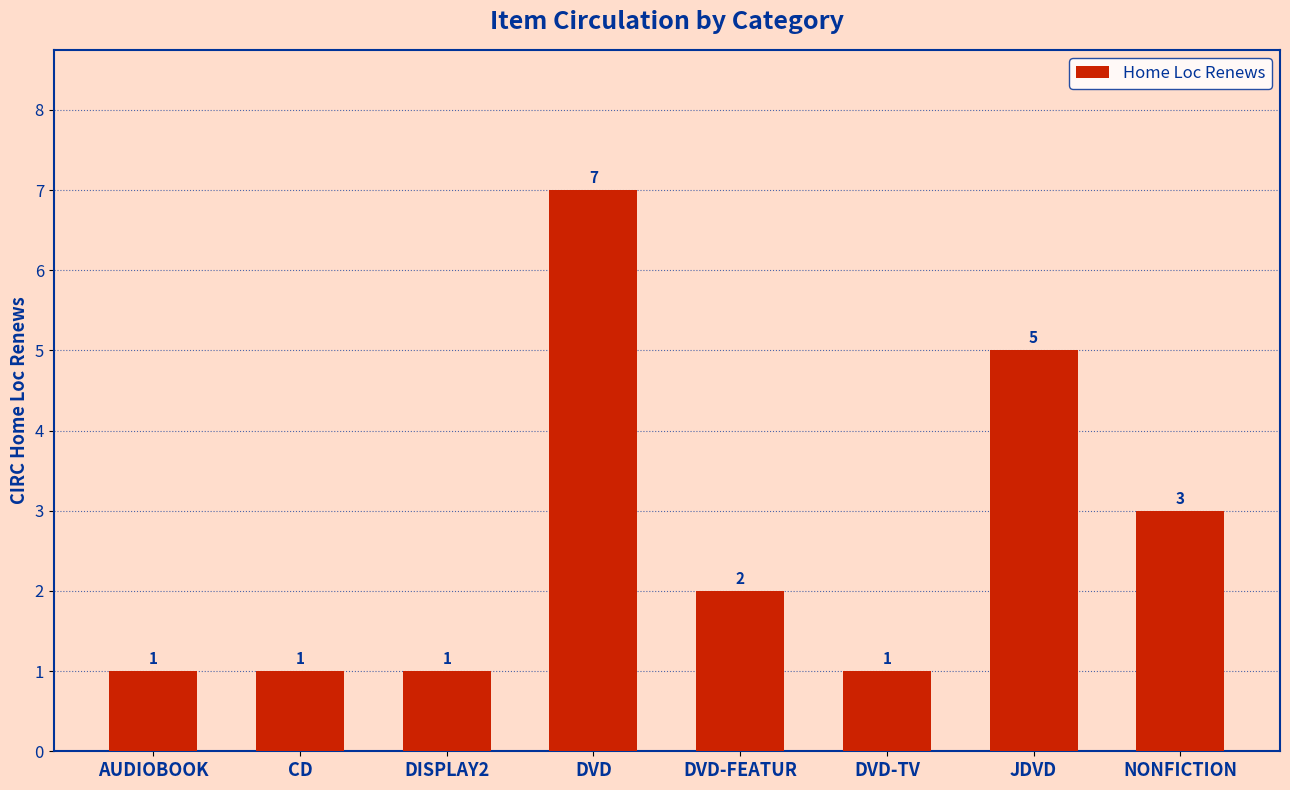

What is the change in value from DVD-FEATUR to NONFICTION?

+1